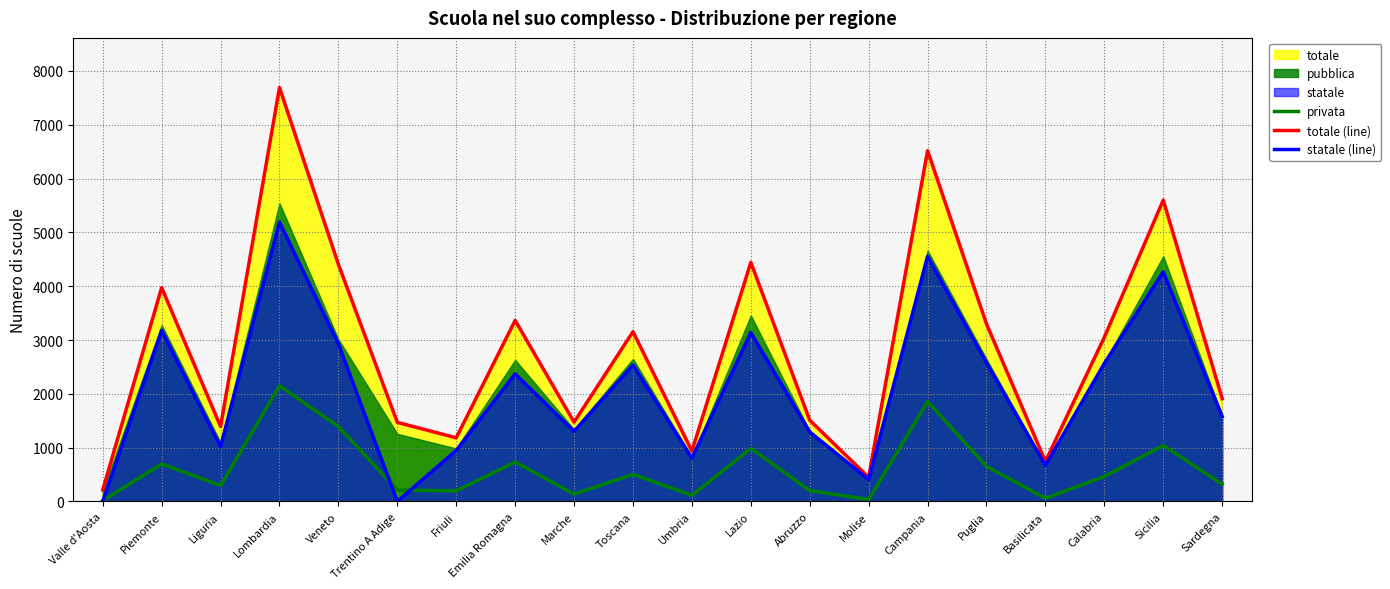

What is the value of the privata point at the 19th from the left?

1041